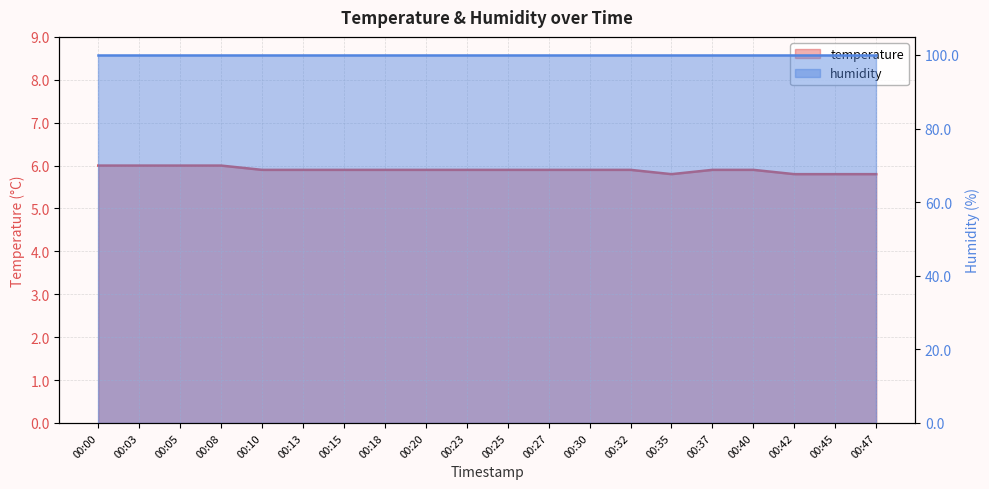

Between 00:13 and 00:15, which is larger?

00:13